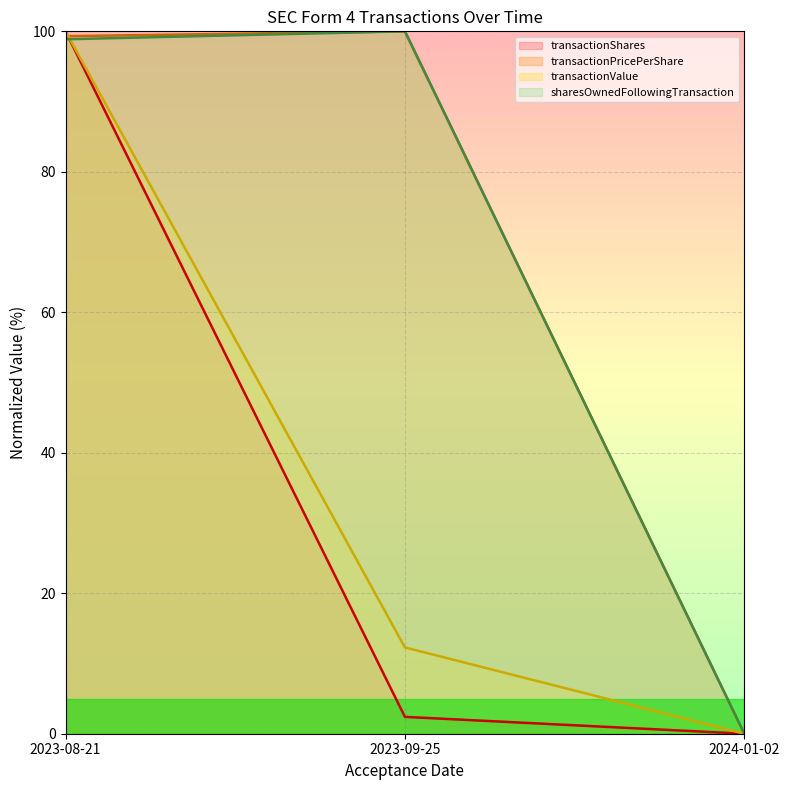

Reading left to right, list all the values displayed in this chart.

transactionShares (line): 2023-08-21=100.0	2023-09-25=2.4	2024-01-02=0.0
transactionPricePerShare (line): 2023-08-21=99.3	2023-09-25=100.0	2024-01-02=0.0
transactionValue (line): 2023-08-21=100.0	2023-09-25=12.3	2024-01-02=0.0
sharesOwnedFollowingTransaction (line): 2023-08-21=98.9	2023-09-25=100.0	2024-01-02=0.0